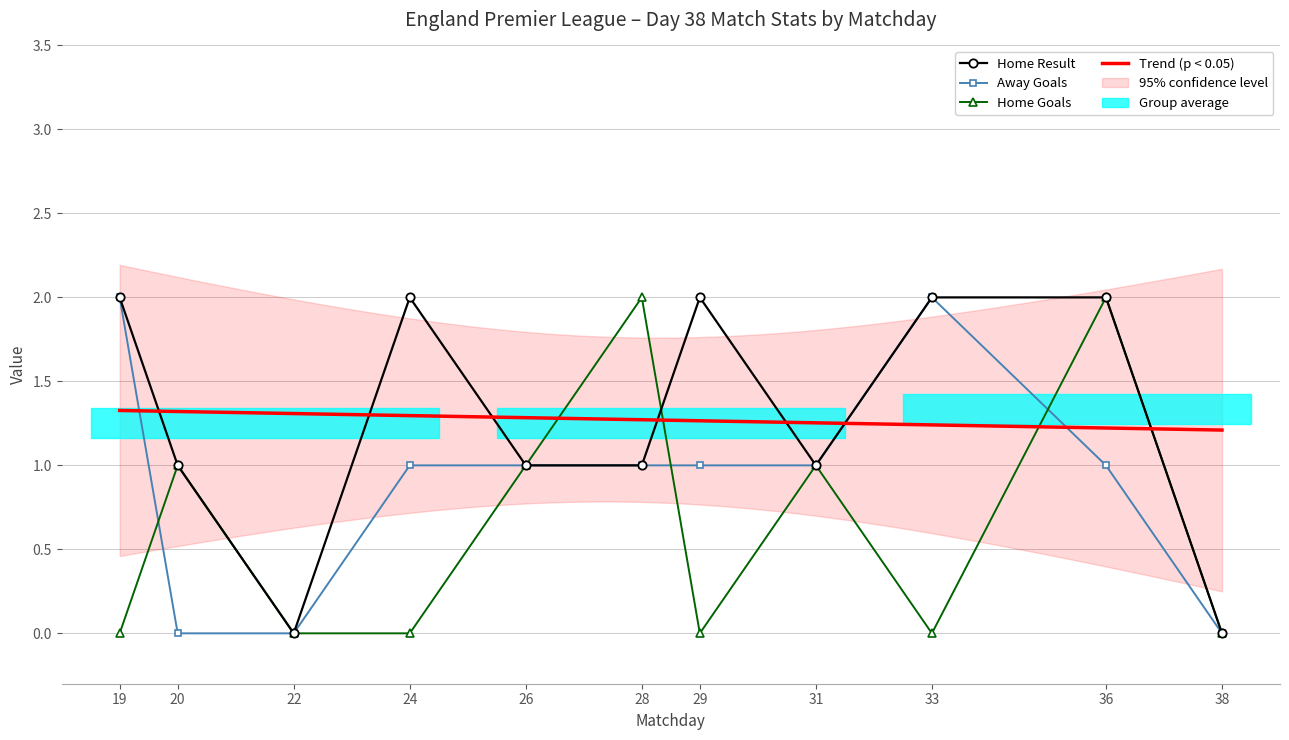

How many series are shown in this chart?

3